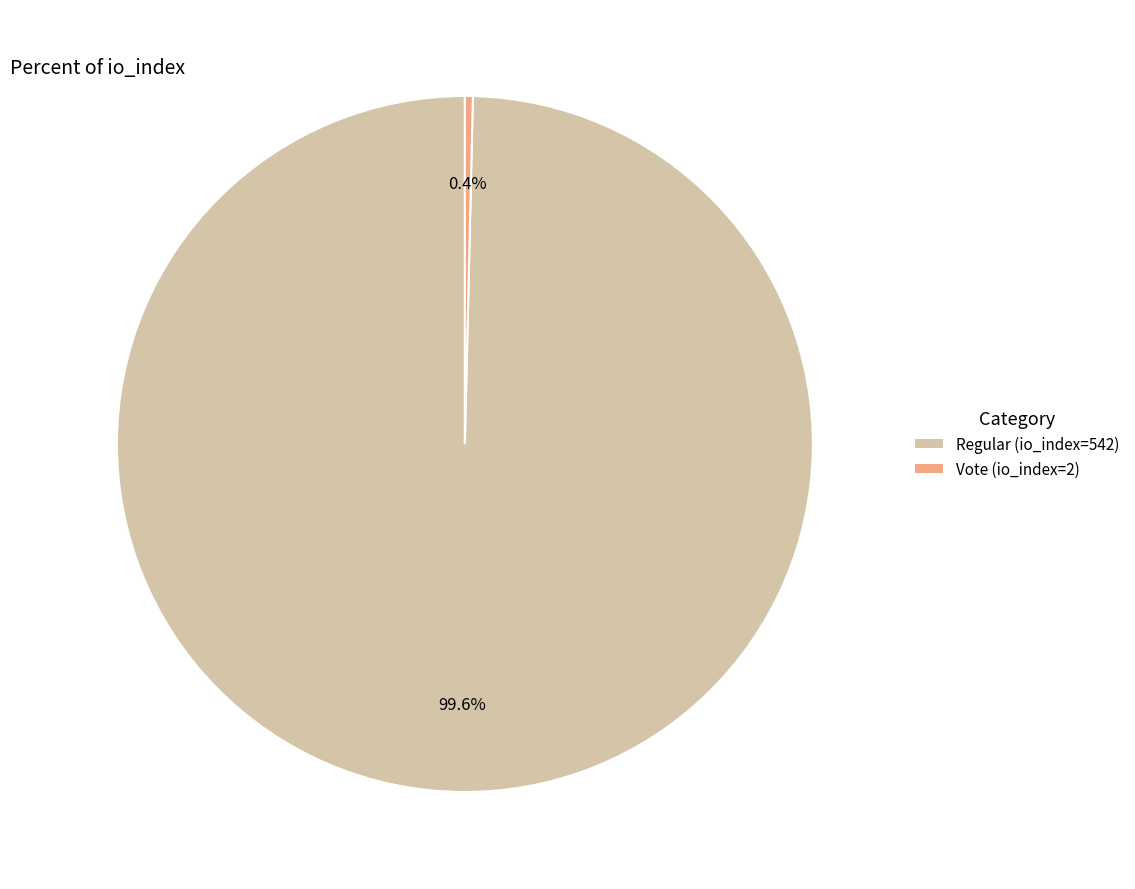

True or false: Regular (io_index=542) accounts for 100% of the total.

True